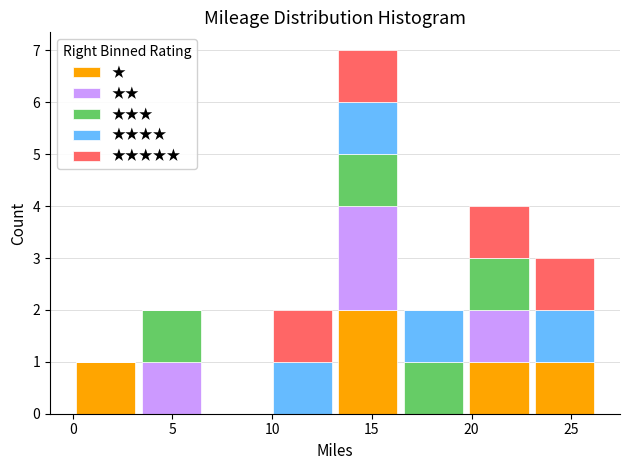

Which range on the x-axis has the tallest stacked bar (by total height)?

13.0 to 16.5